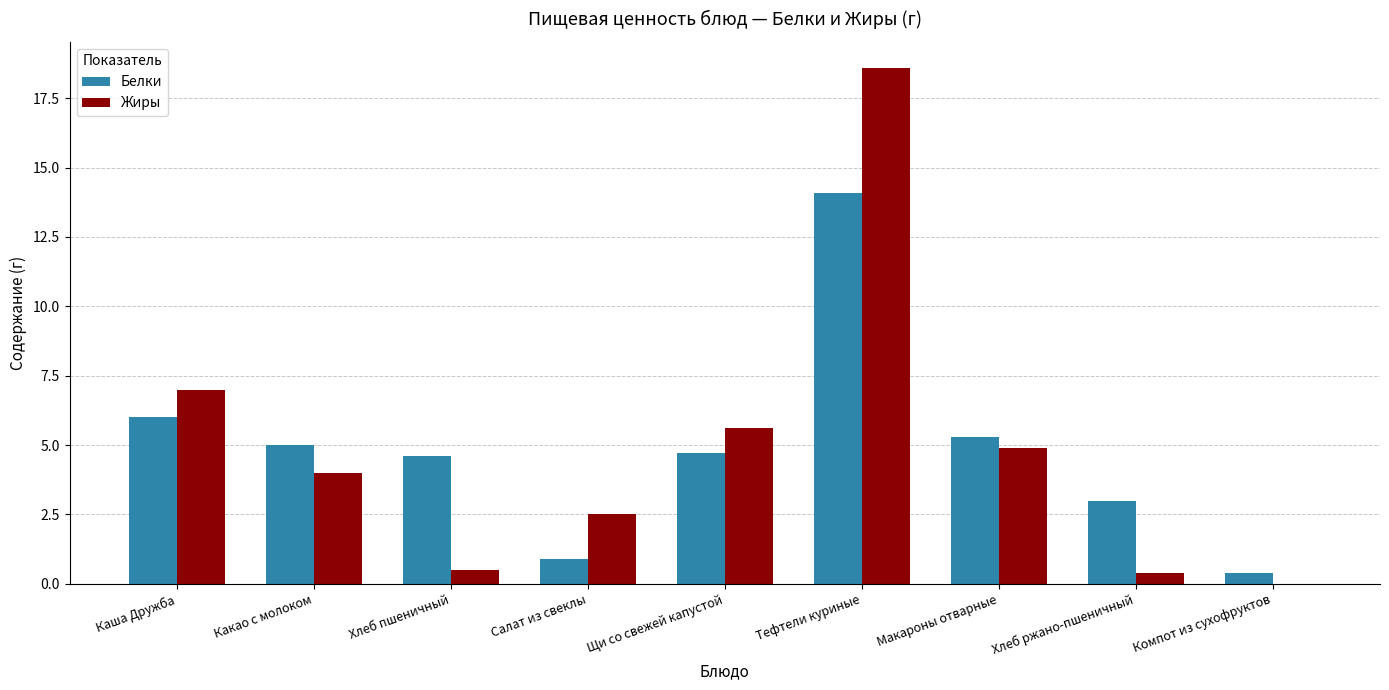

How many groups of bars are there?

9